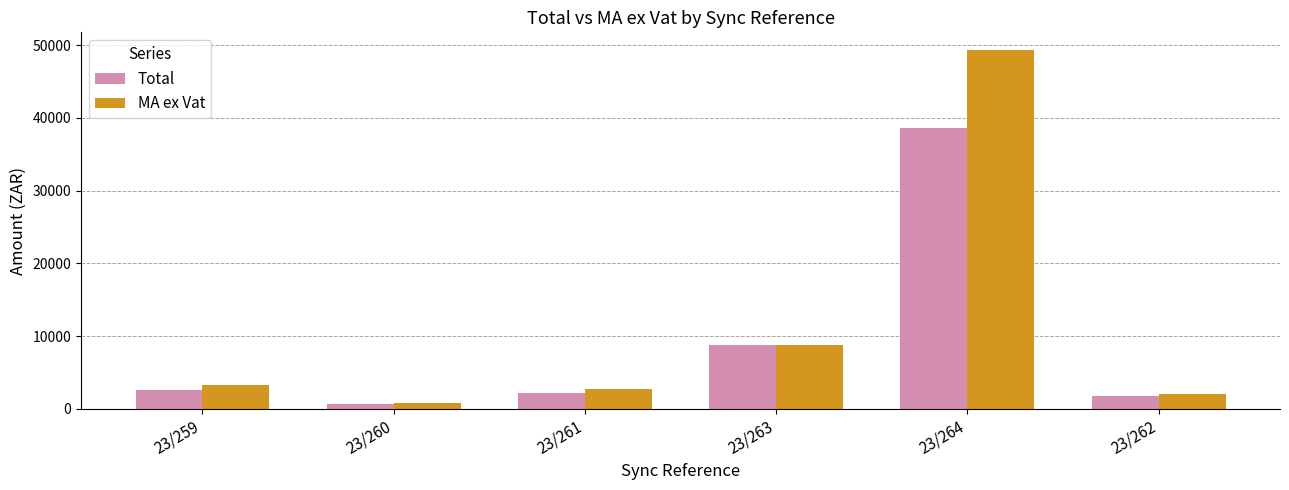

List the series in order of their overall mean, highest first.

MA ex Vat, Total